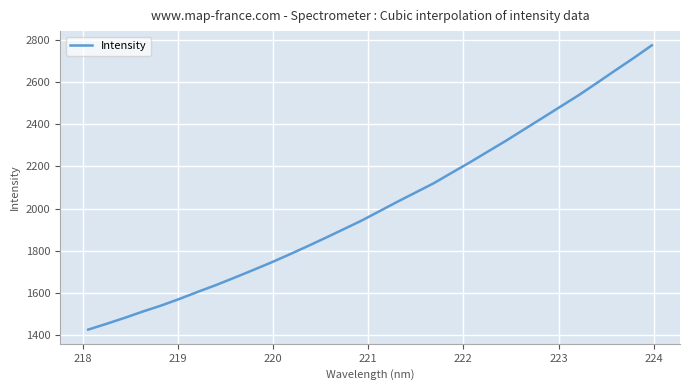

Reading right to left, extract all data points from this chart.

2774.8	2714.5	2656.5	2597.6	2539.6	2485.4	2431.2	2377.4	2323.3	2271.8	2220.0	2170.5	2120.3	2076.2	2032.3	1986.9	1941.6	1900.2	1859.0	1818.8	1779.7	1741.7	1705.7	1670.4	1635.9	1603.7	1570.4	1539.2	1510.9	1481.0	1452.5	1425.3